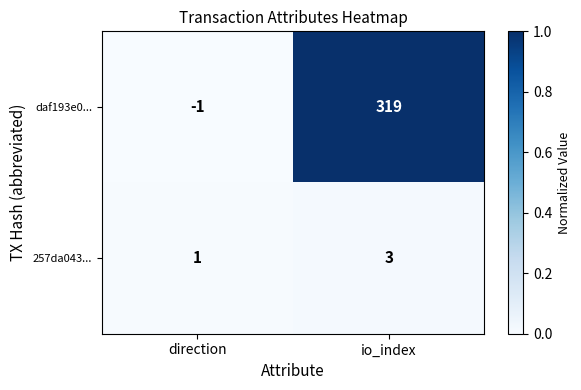

Reading right to left, extract all data points from this chart.

daf193e0...: 319	-1
257da043...: 3	1